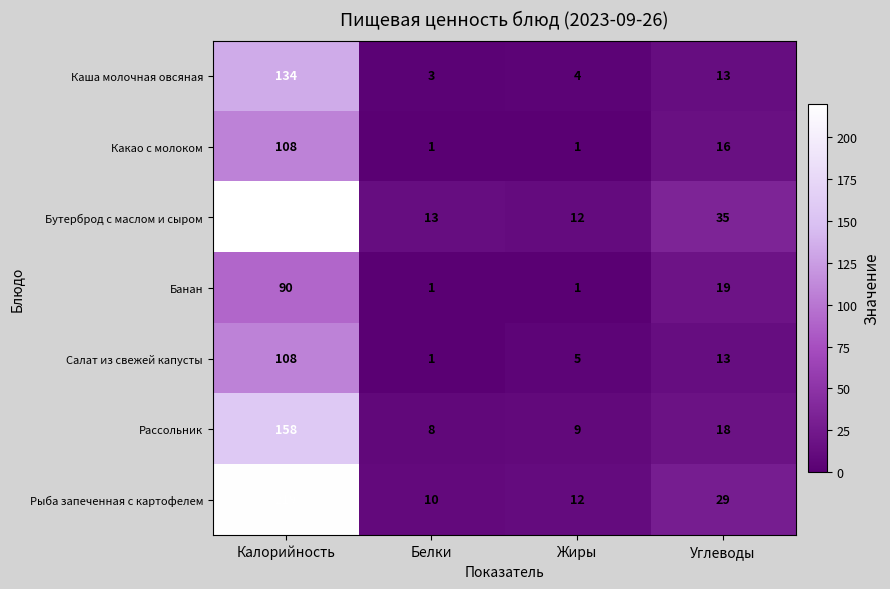

At how many categories does at least one series exceed 28?

2